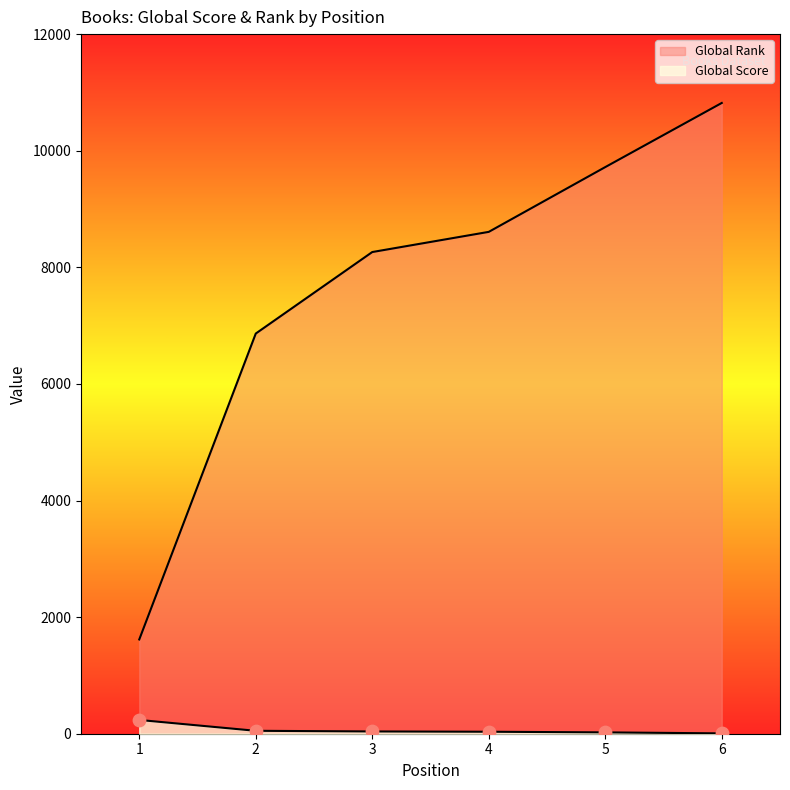

Which series reaches the minimum Y coordinate?

Global Score